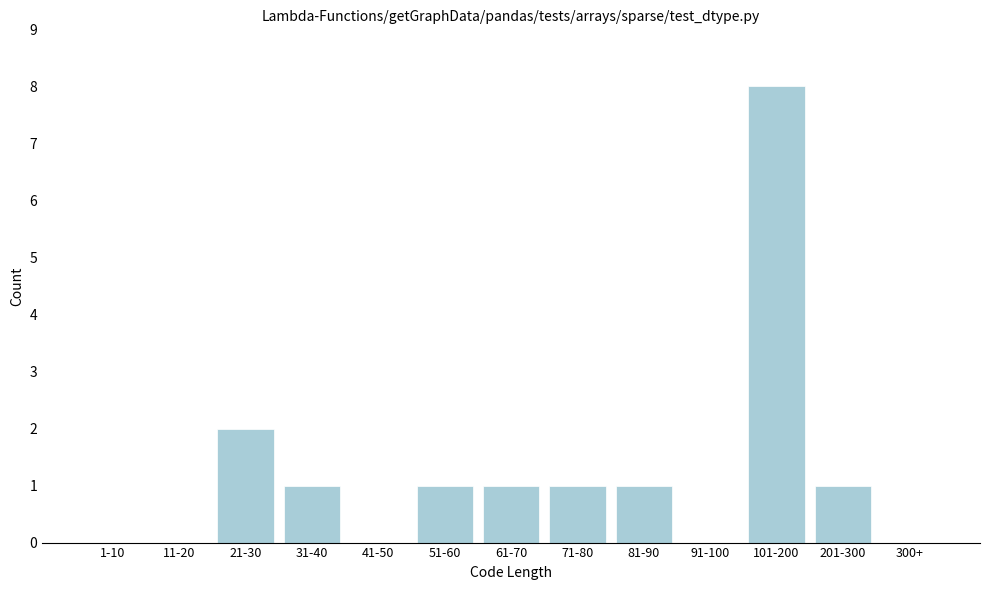

Reading left to right, transcribe all the data shown in this chart.

1-10=0	11-20=0	21-30=2	31-40=1	41-50=0	51-60=1	61-70=1	71-80=1	81-90=1	91-100=0	101-200=8	201-300=1	300+=0